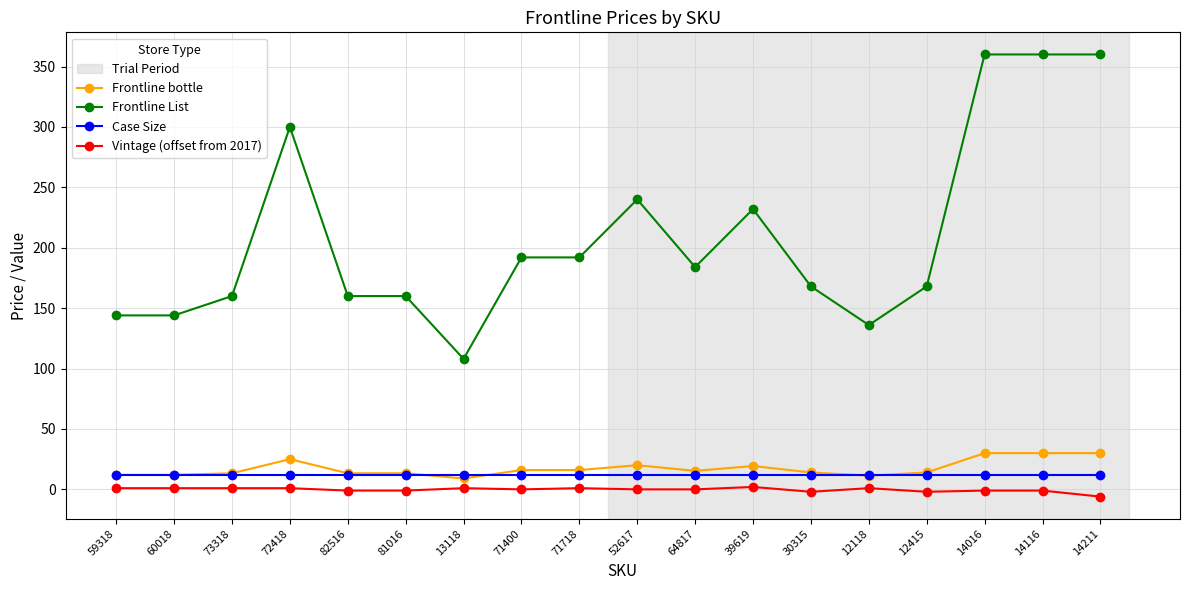

Is the value of Frontline List at 52617 greater than the value of Frontline bottle at 39619?

Yes